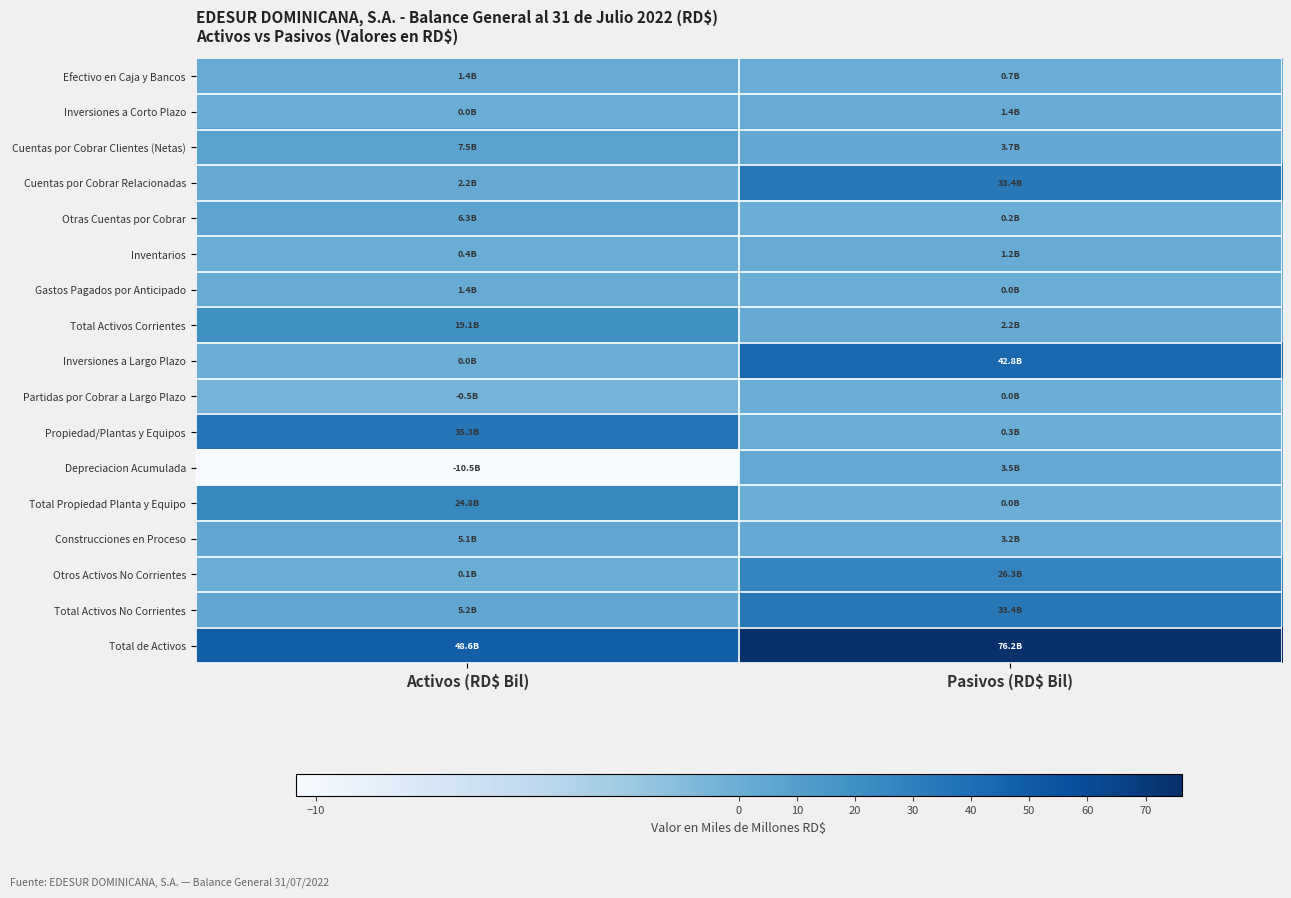

How many categories are shown in the chart?

2